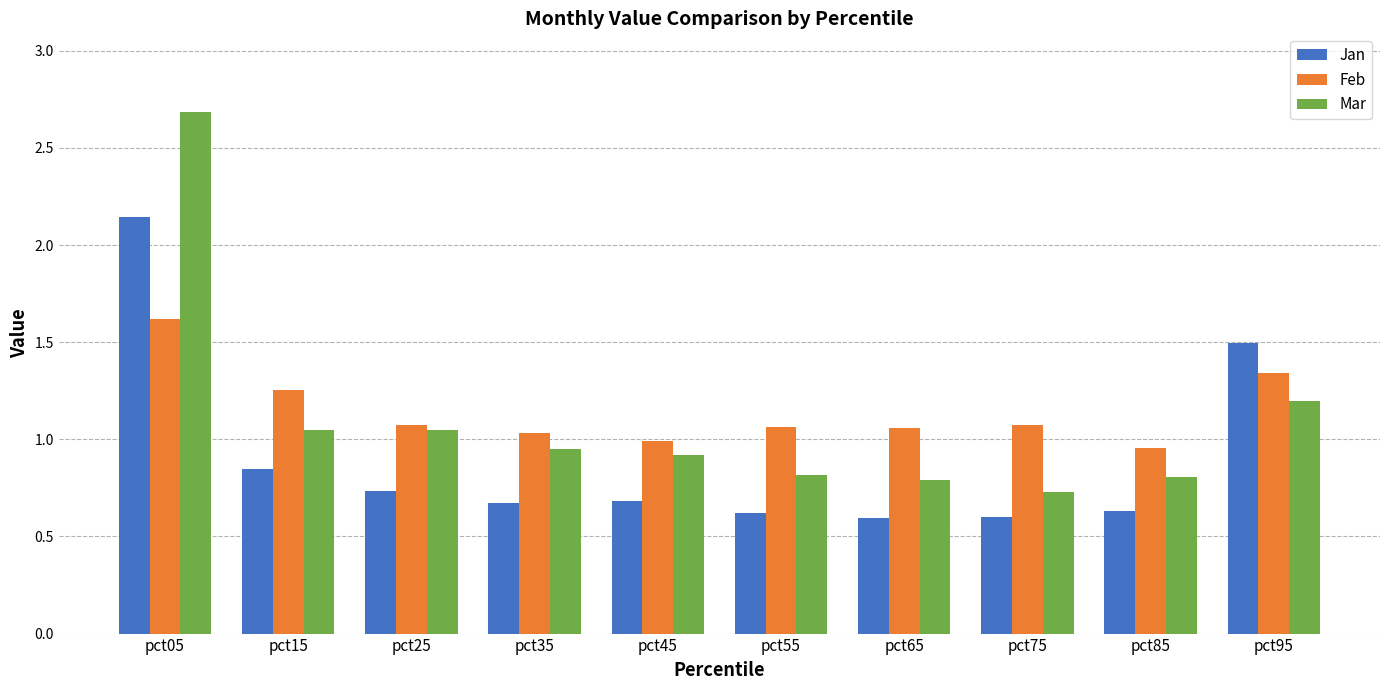

Rank the series by their maximum value, from highest to lowest.

Mar, Jan, Feb